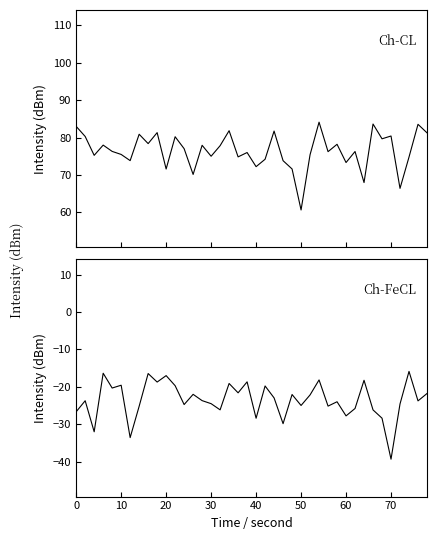

Rank the series by their average value, from lowest to highest.

Ch-FeCL, Ch-CL